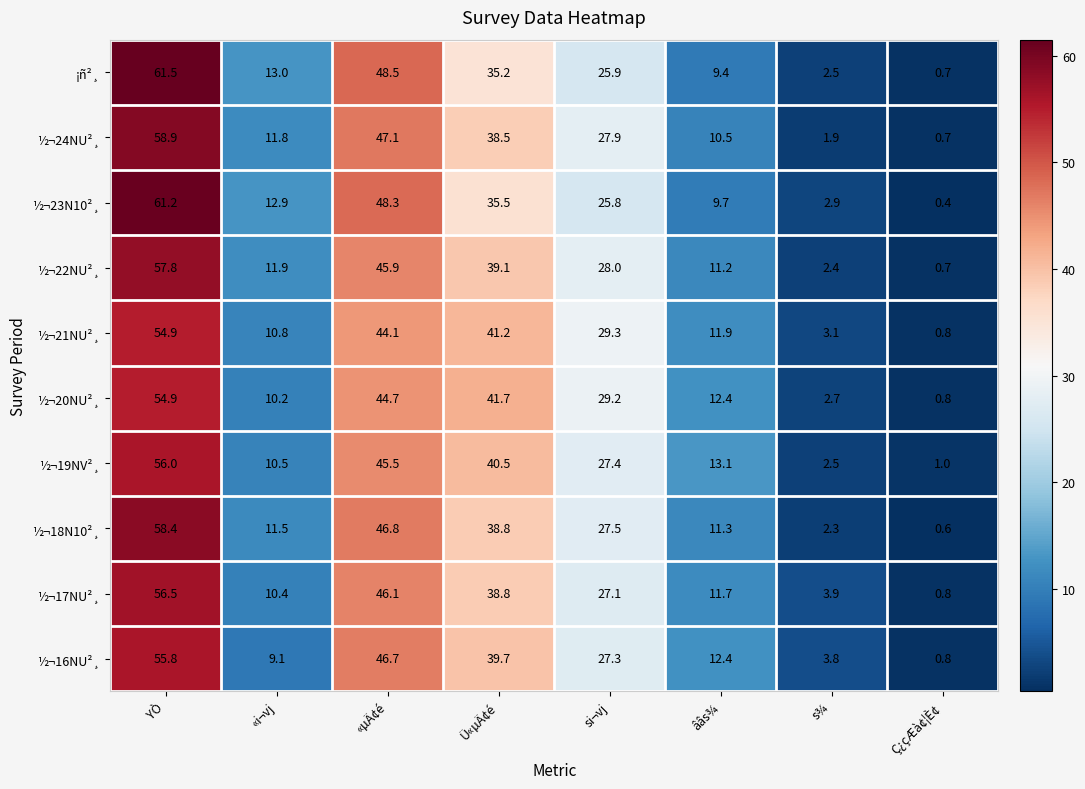

What is the lowest value of the ½¬22NU²¸ series?

0.7